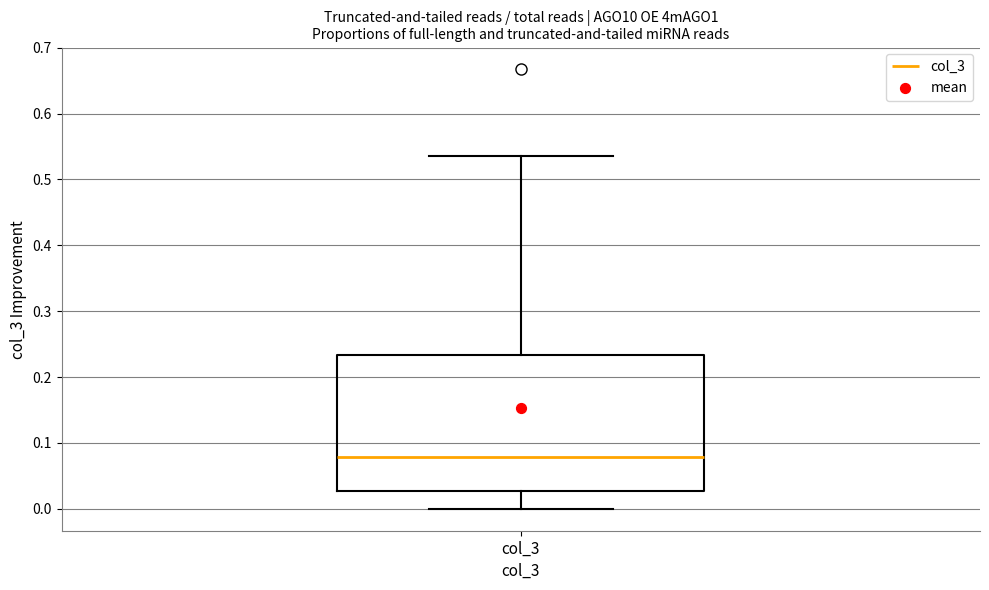

Read this box plot against the y-axis: the position of the median line, the range covered by the box, and the ends of both whiskers. The values are not printed on the chart, so give them approximately, as read against the axis.

median 0.08, box 0.03 to 0.23, whiskers 0.00 to 0.54